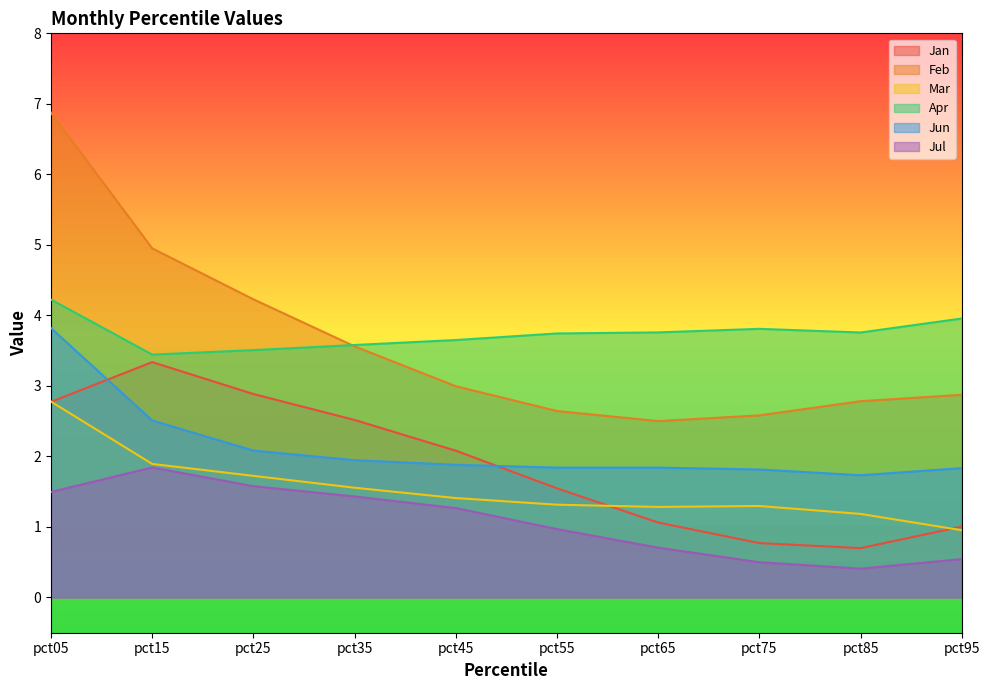

What is the difference between the highest and lowest values at pct65?

3.1